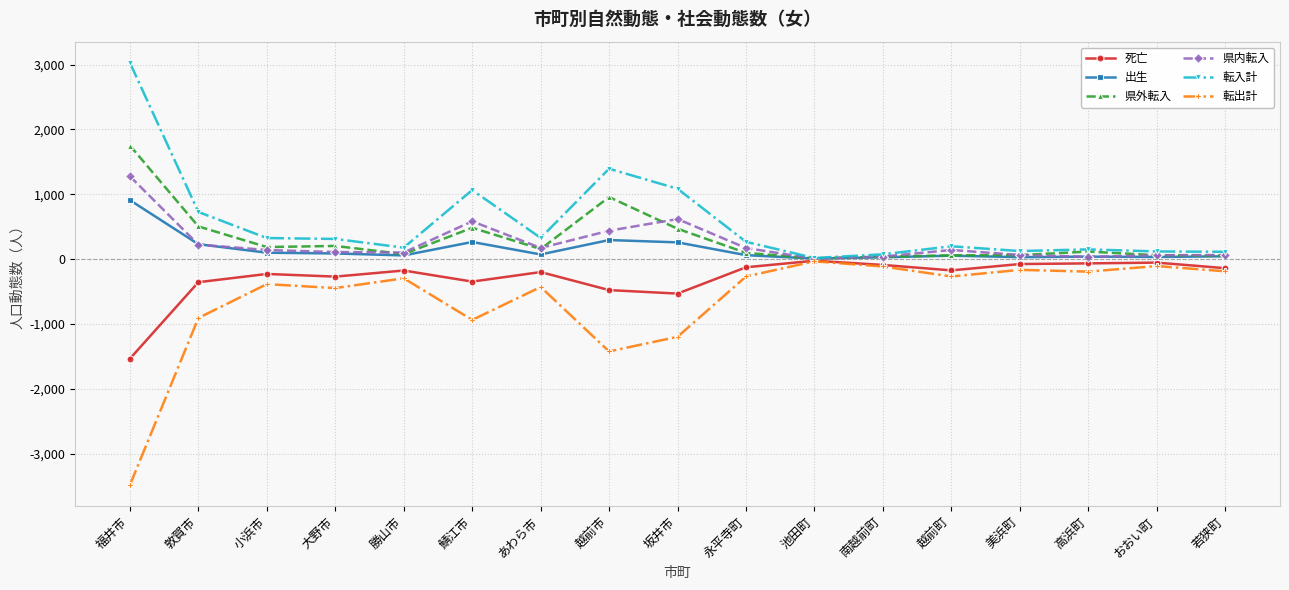

How many data points in 県内転入 are less than 139?

8